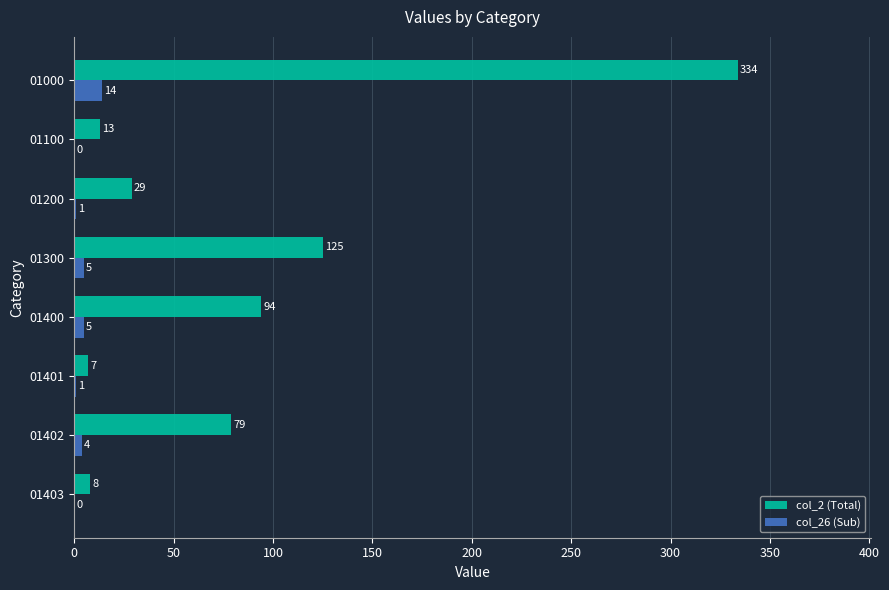

What value does the col_2 (Total) series have at 01403, to the nearest 5?

10